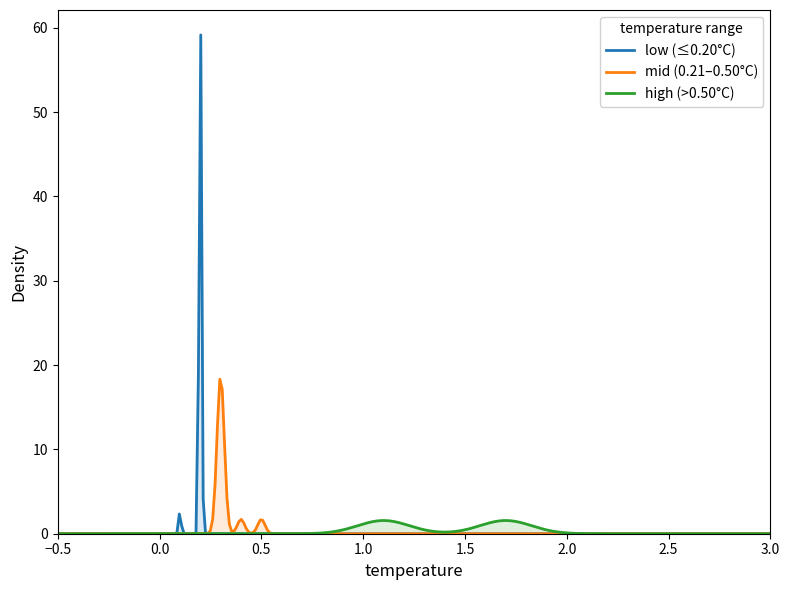

True or false: temperature and humidity intersect in this chart.

False